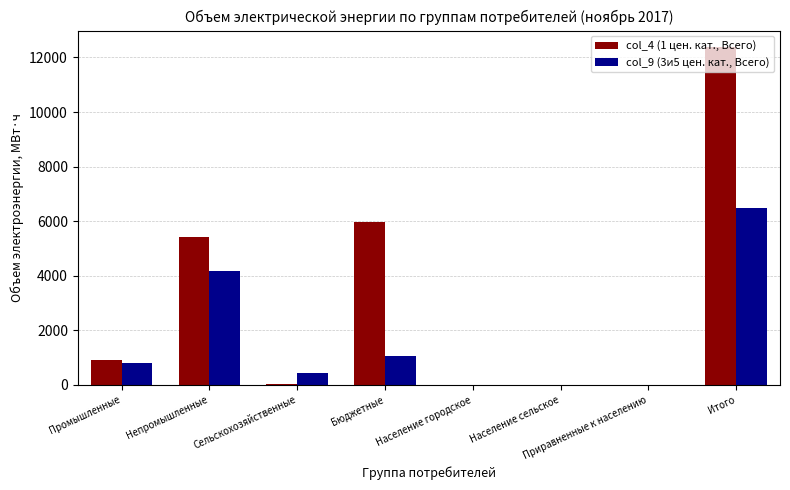

What is the greatest value displayed?

12368.4